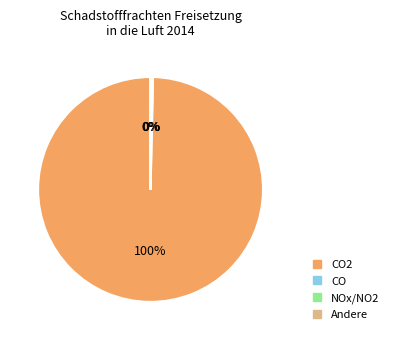

To the nearest percent, what is the difference between the largest and smallest slice percentages?

100%